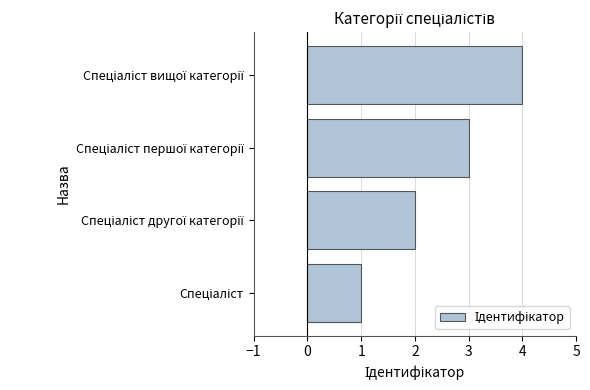

What is the maximum value shown in the chart?

4